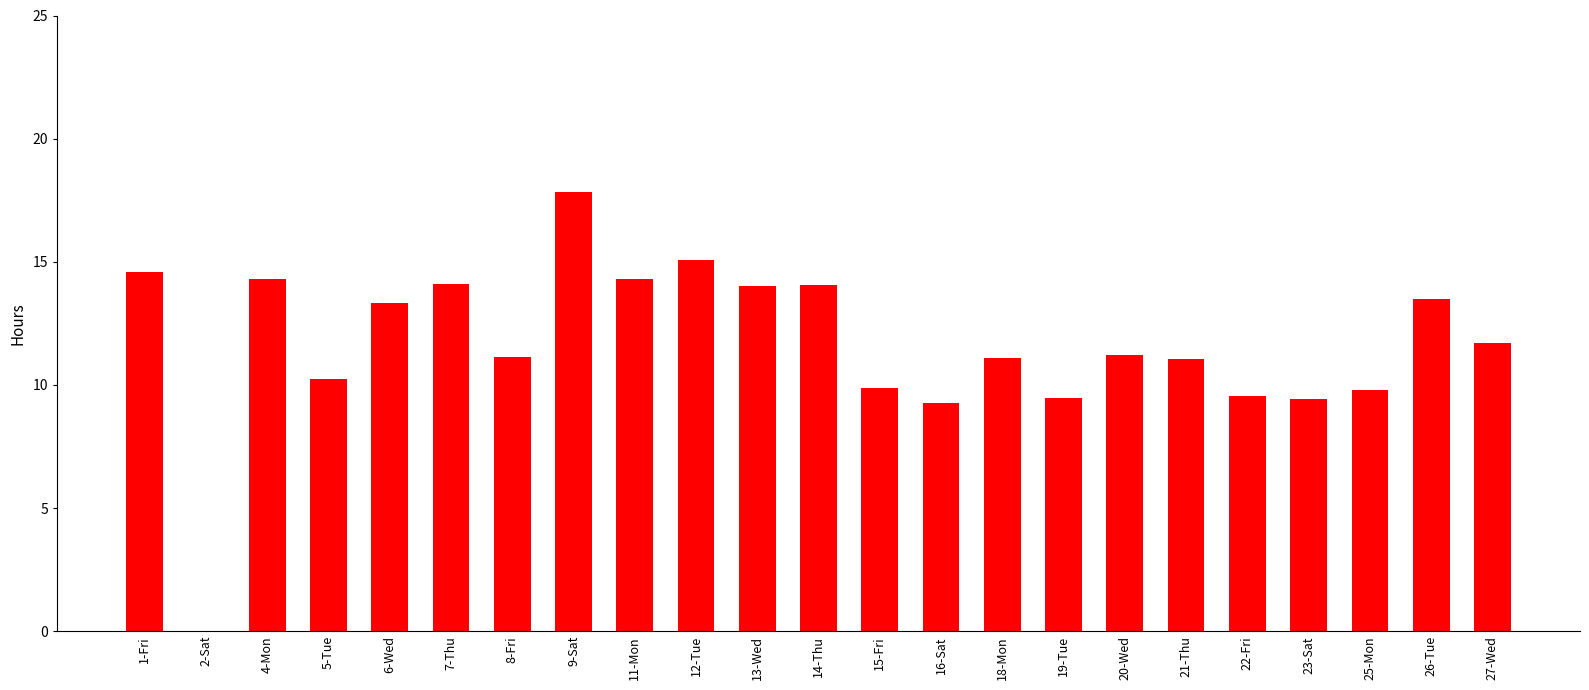

What is the sum of the values at 2-Sat and 21-Thu?

11.1